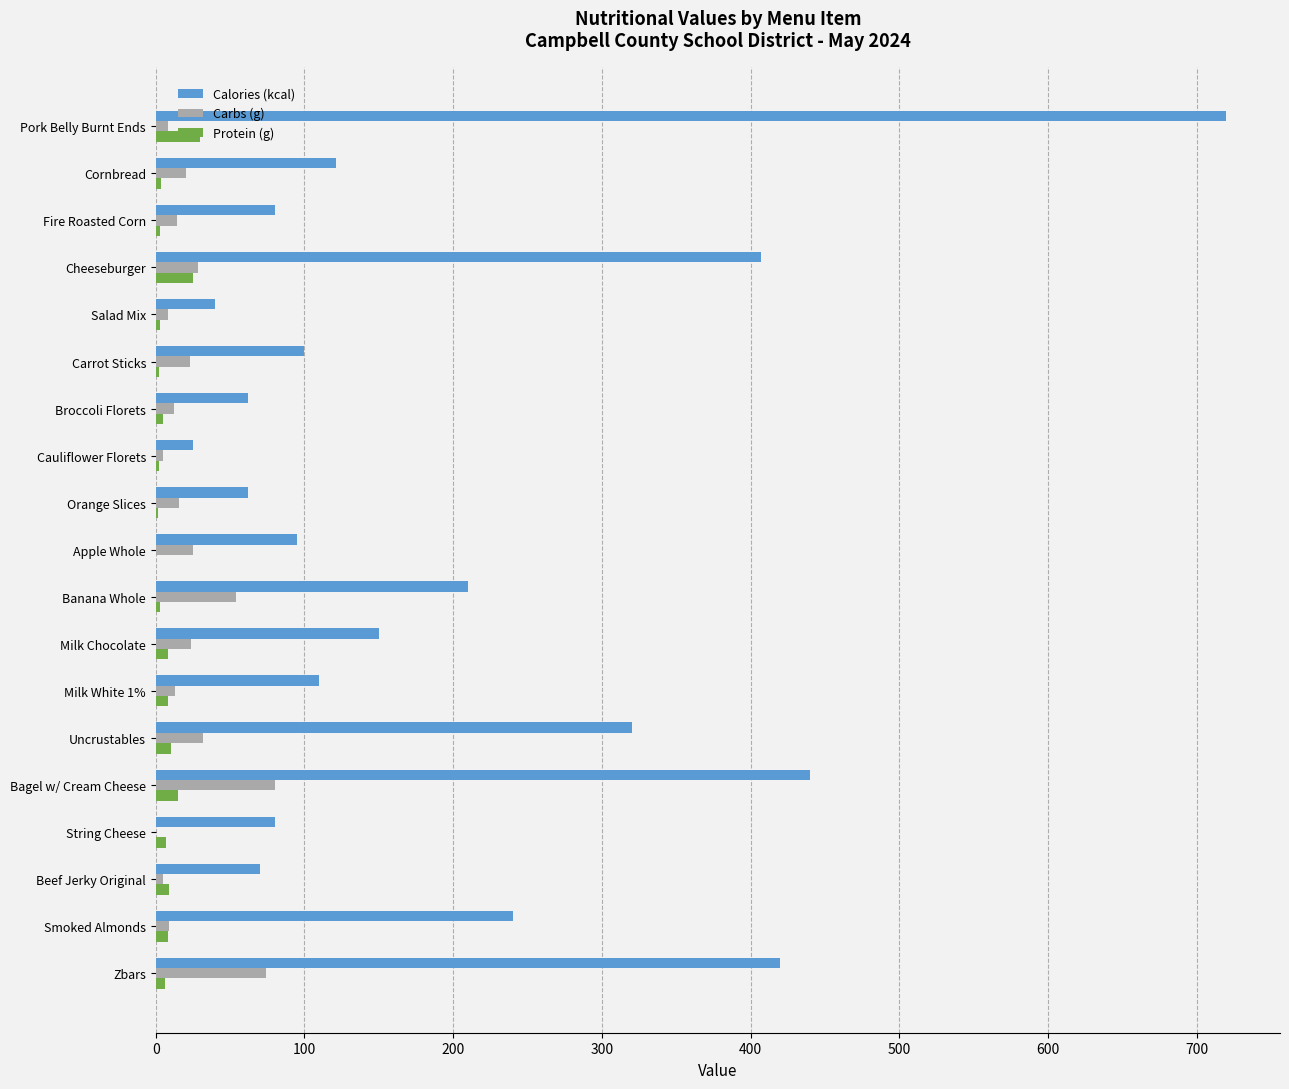

The Carbs (g) series shows 25.9 at Banana Whole. True or false?

False